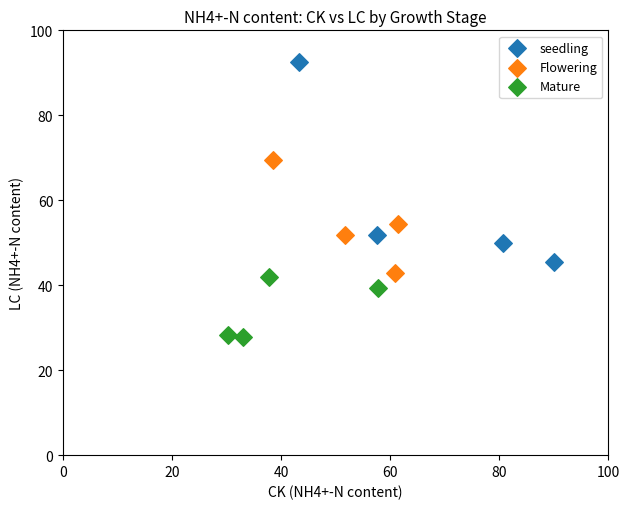

Which series reaches the maximum Y coordinate?

seedling